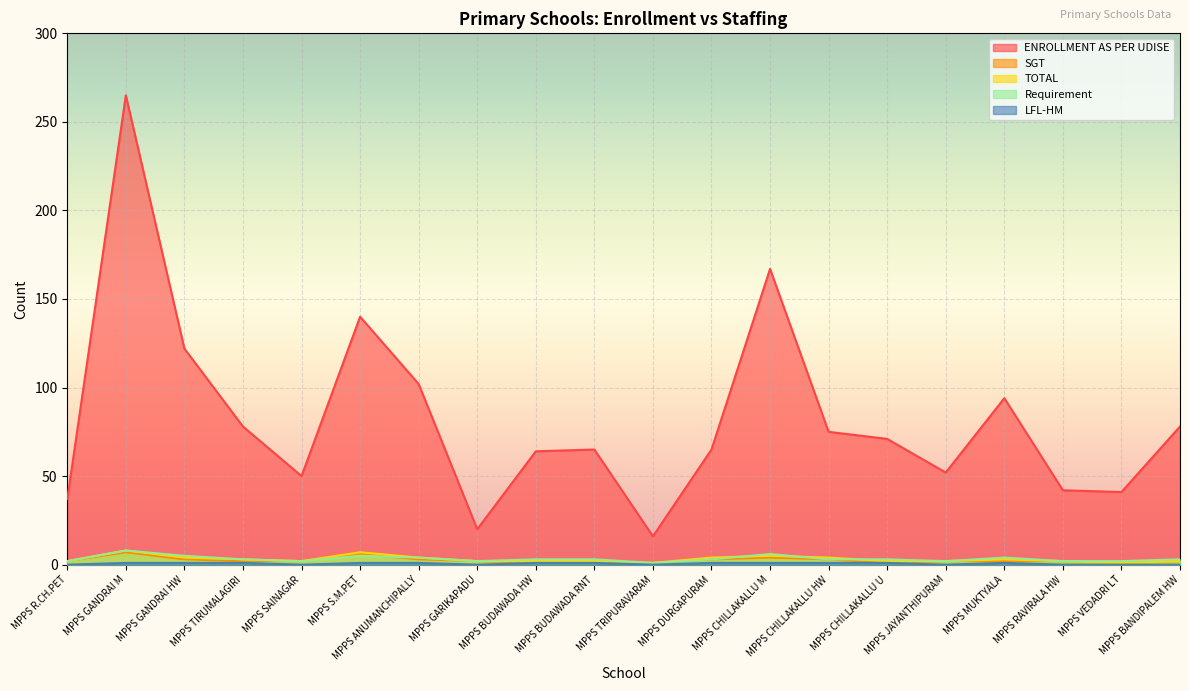

How many Requirement values are between 2 and 4?

15